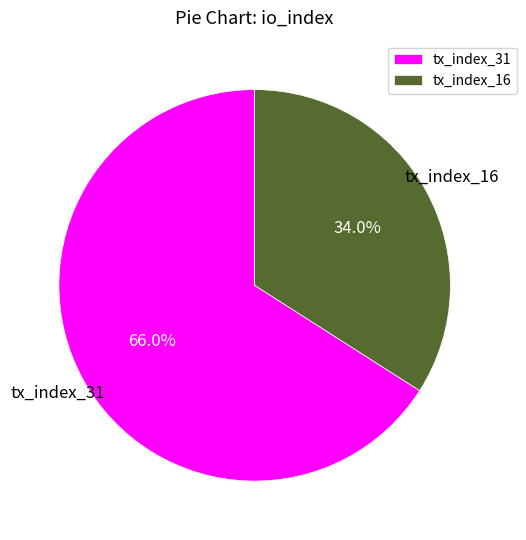

True or false: tx_index_31 accounts for 72% of the total.

False